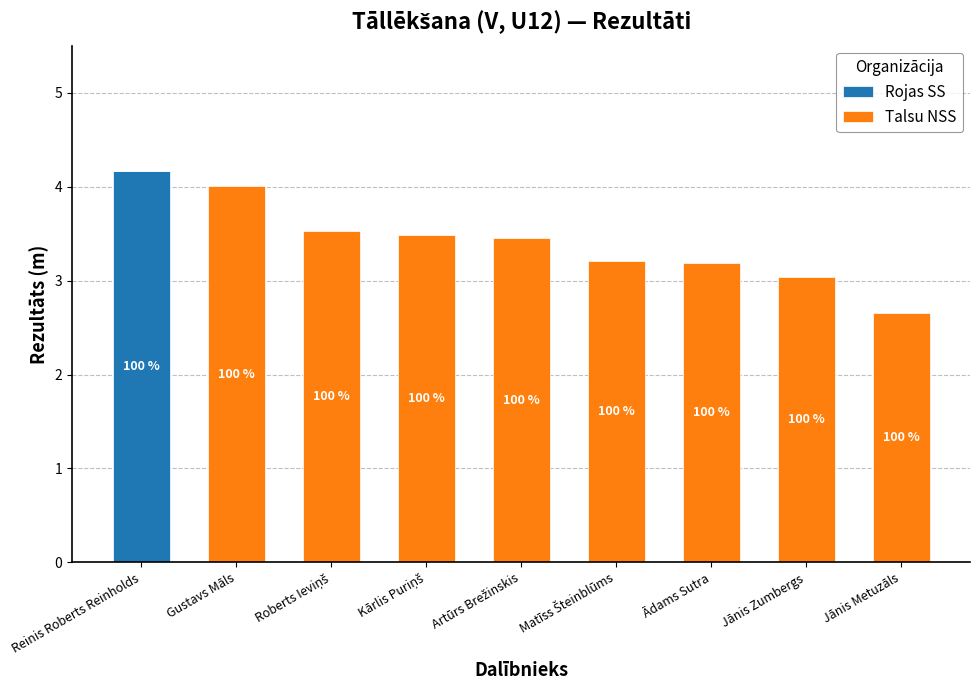

What are all the series names shown in the legend?

Rojas SS, Talsu NSS